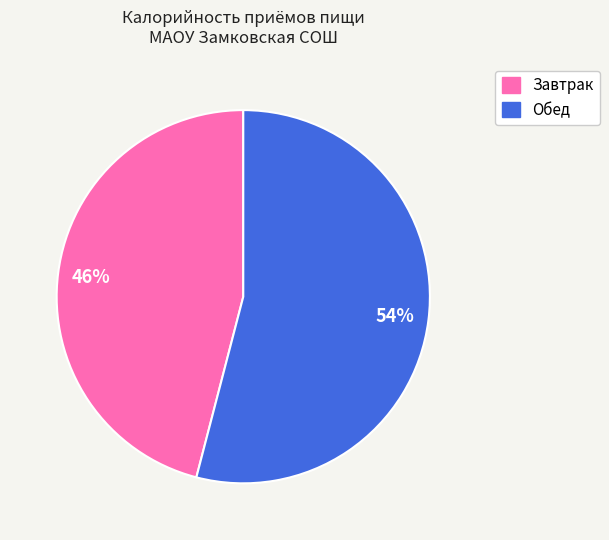

Which slice is the largest?

Обед